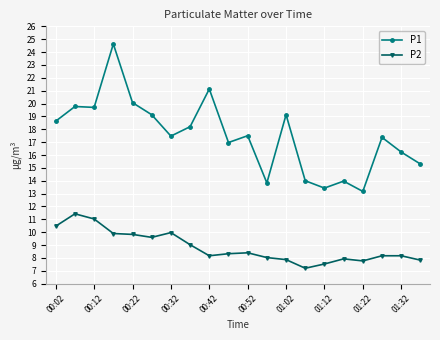

What is the maximum value for P1?

24.6